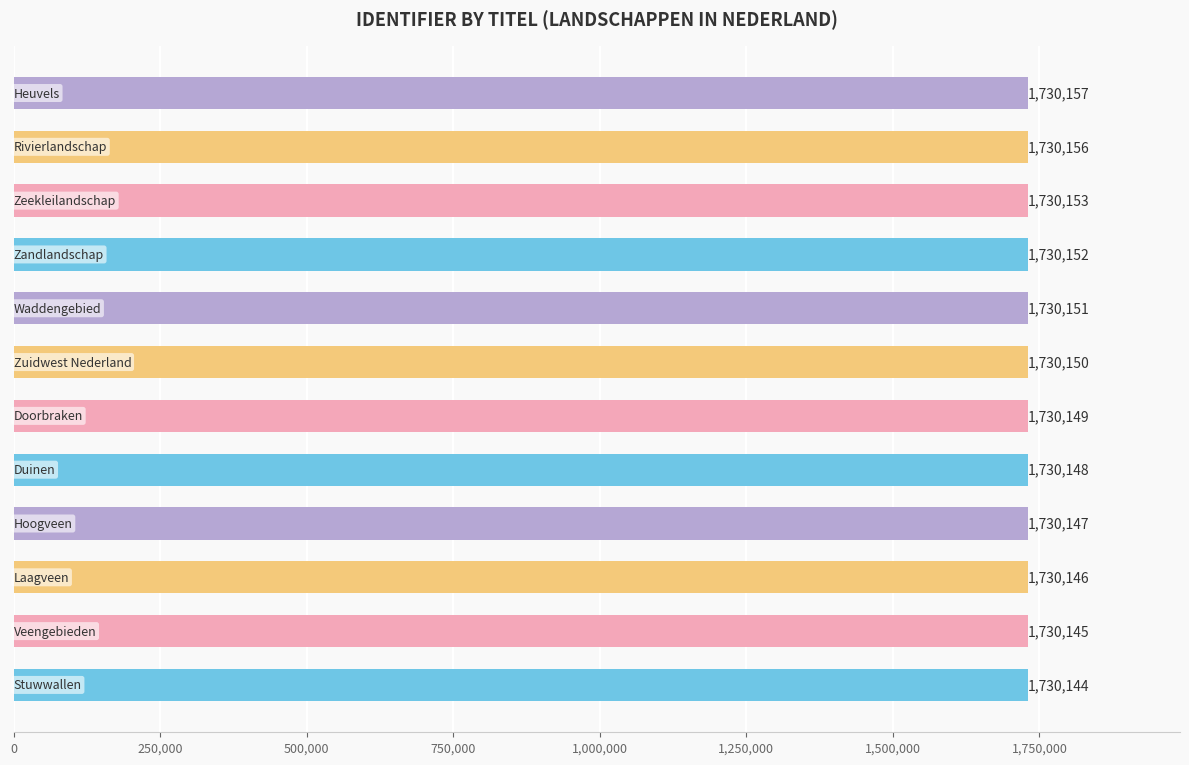

Are the bars grouped side by side (vs. stacked)?

No